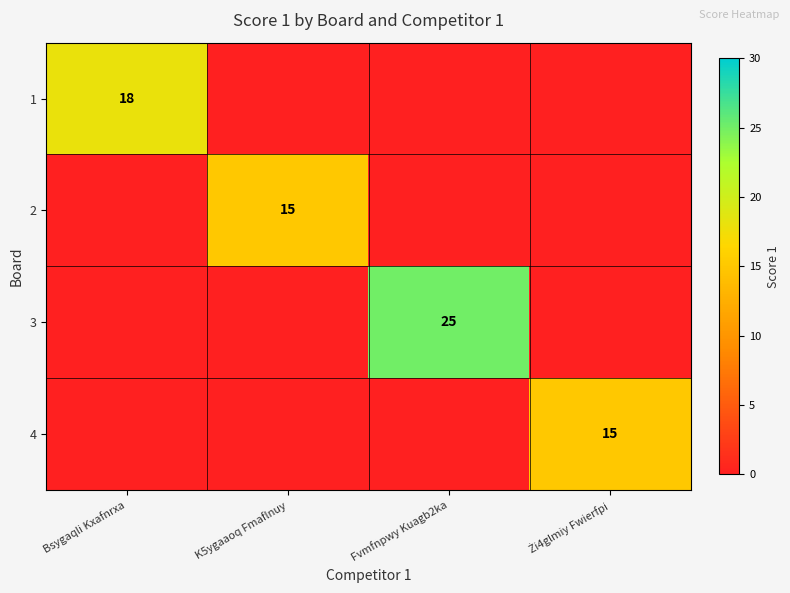

The value of 3 at Fvmfnpwy Kuagb2ka is 25. True or false?

True